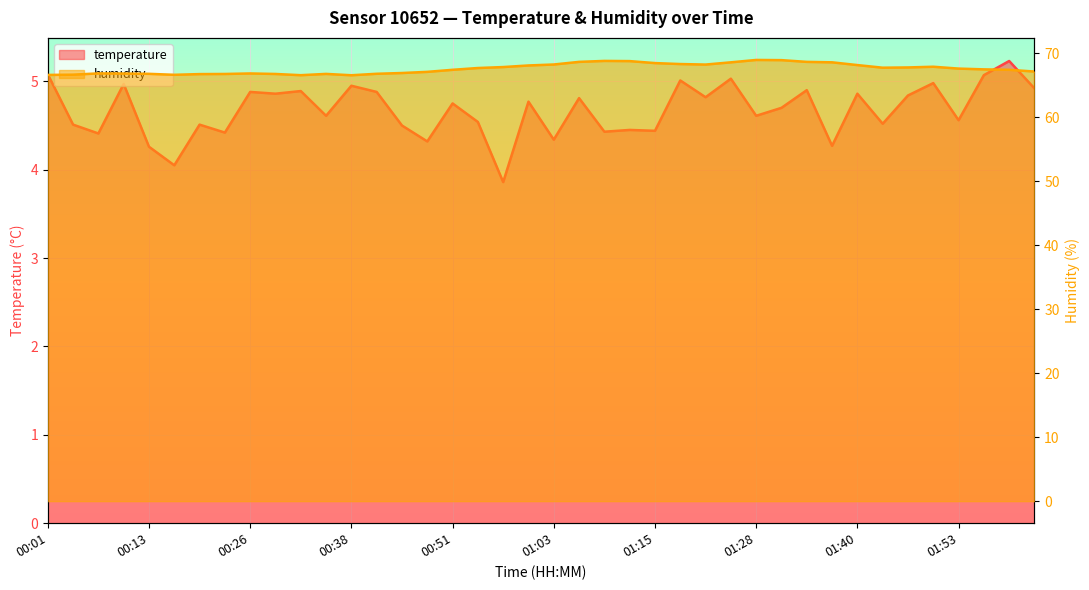

True or false: humidity and temperature cross at least once.

False